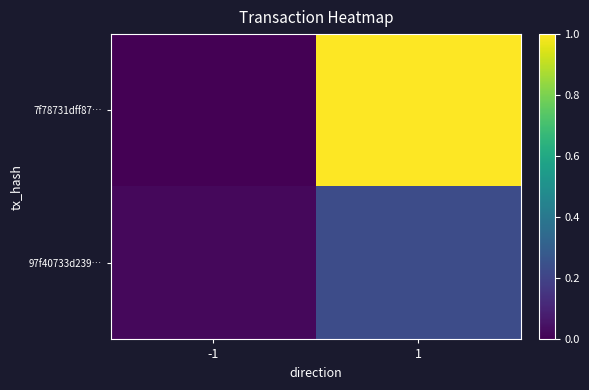

Which label corresponds to the largest value in the chart?

1